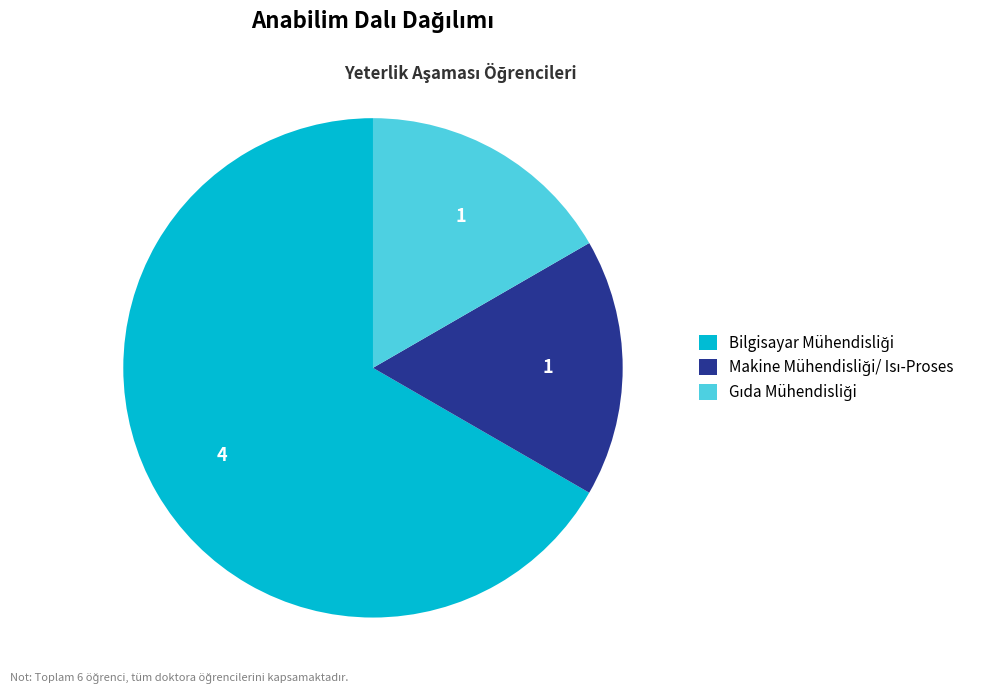

How many segments does this pie chart have?

3